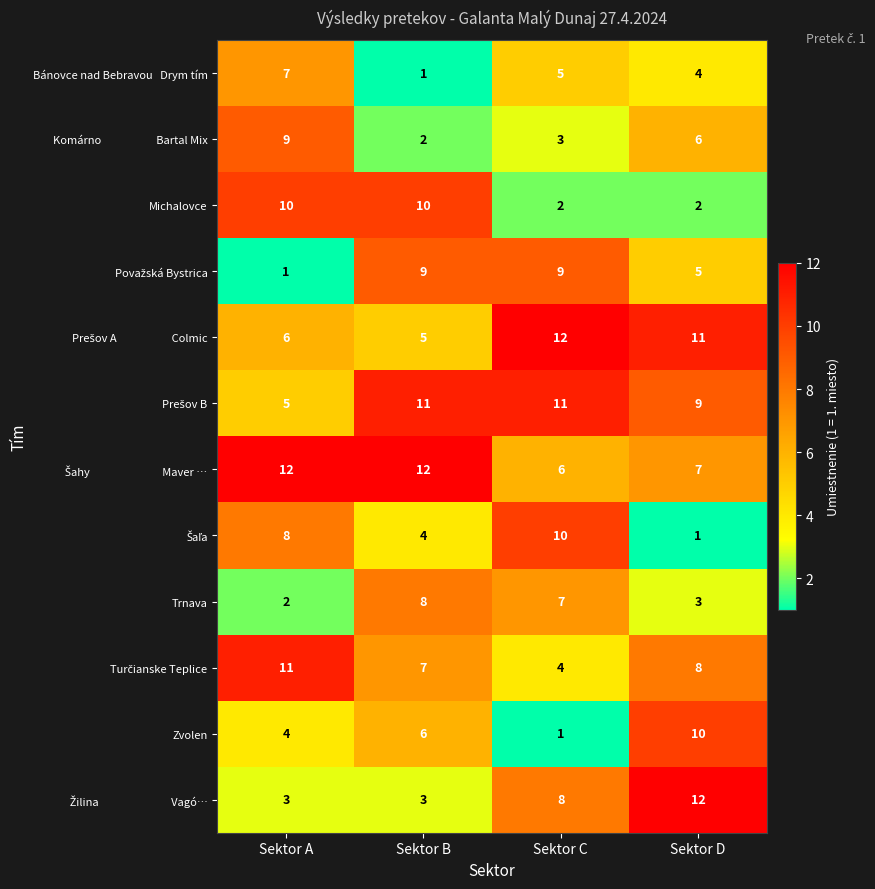

What is the difference between the highest and lowest values at Sektor C?

11